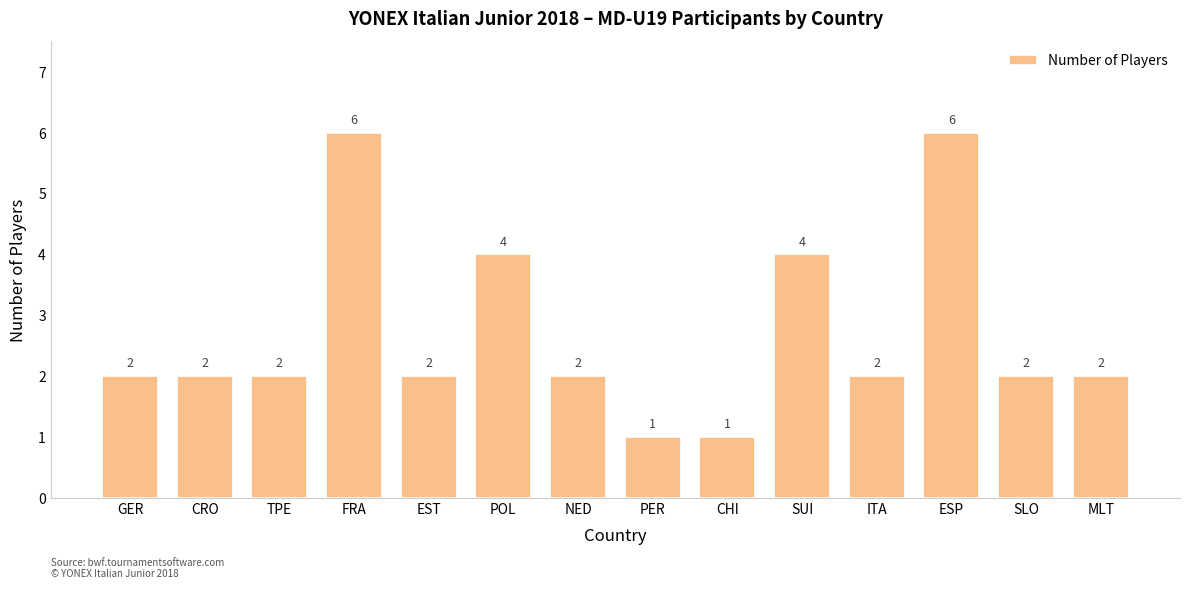

What value does the data have at SUI?

4